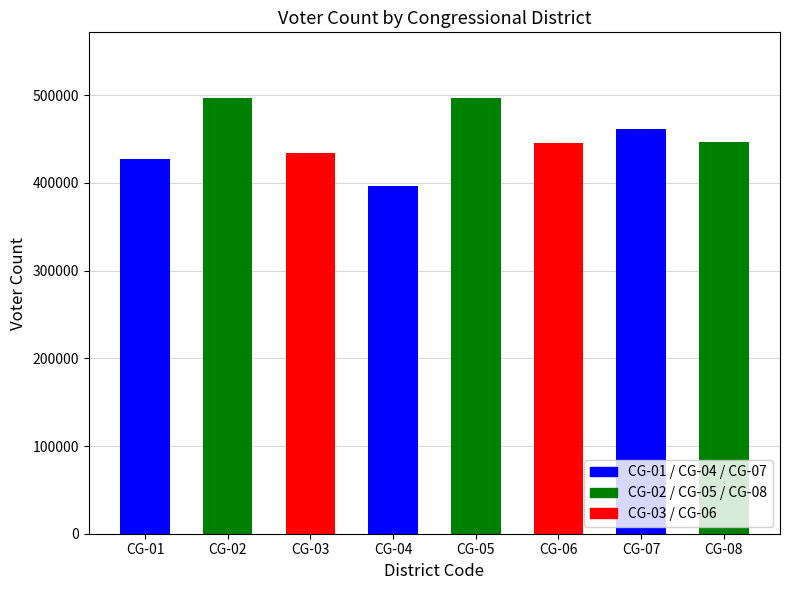

Reading right to left, extract all data points from this chart.

CG-08=446575	CG-07=461195	CG-06=445522	CG-05=497214	CG-04=396546	CG-03=433860	CG-02=497156	CG-01=427669